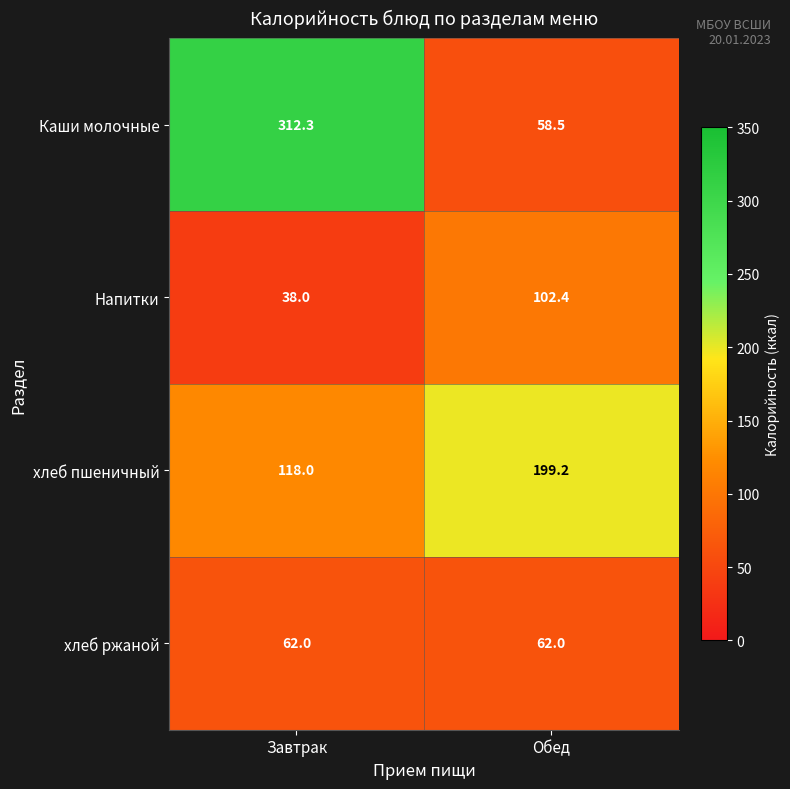

How many series are shown in this chart?

4